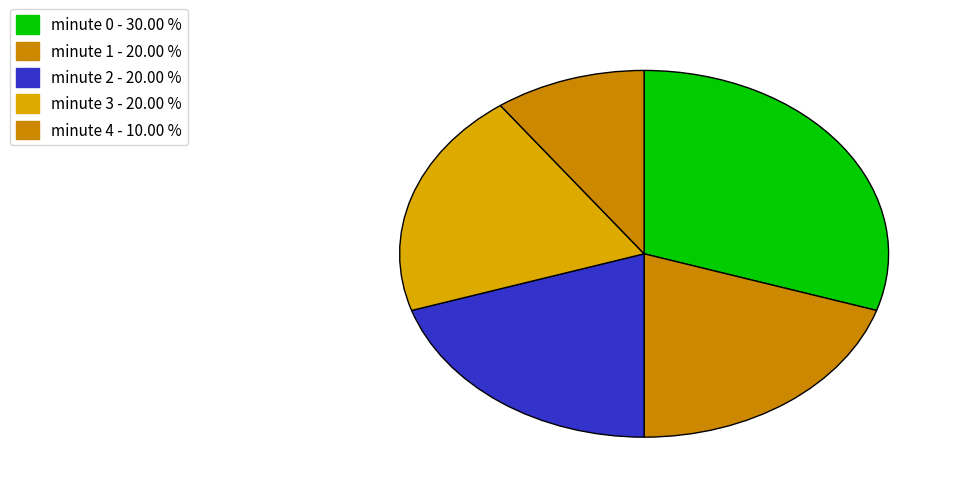

How many slices are in this pie chart?

5